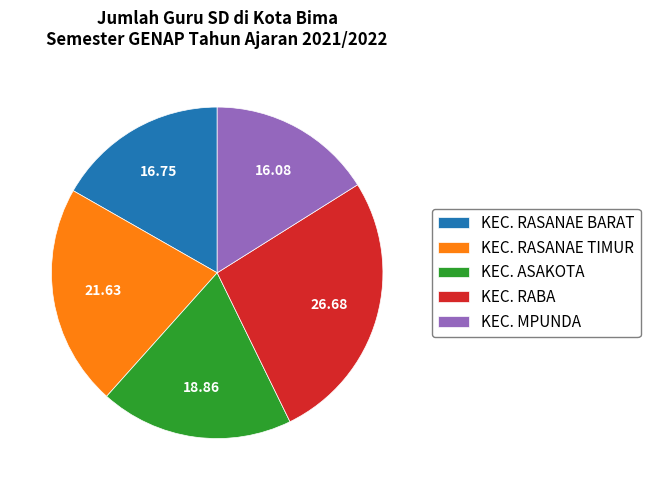

Which category has the smallest portion of the pie?

KEC. MPUNDA